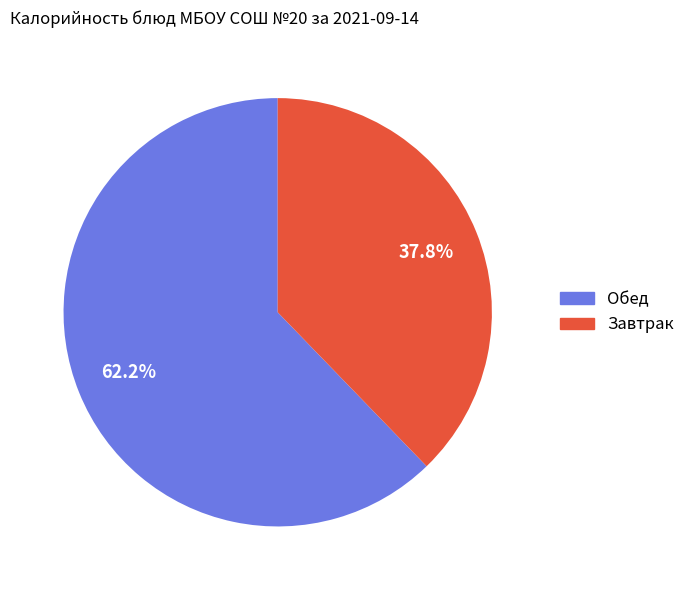

To the nearest percent, what is the average slice percentage?

50%